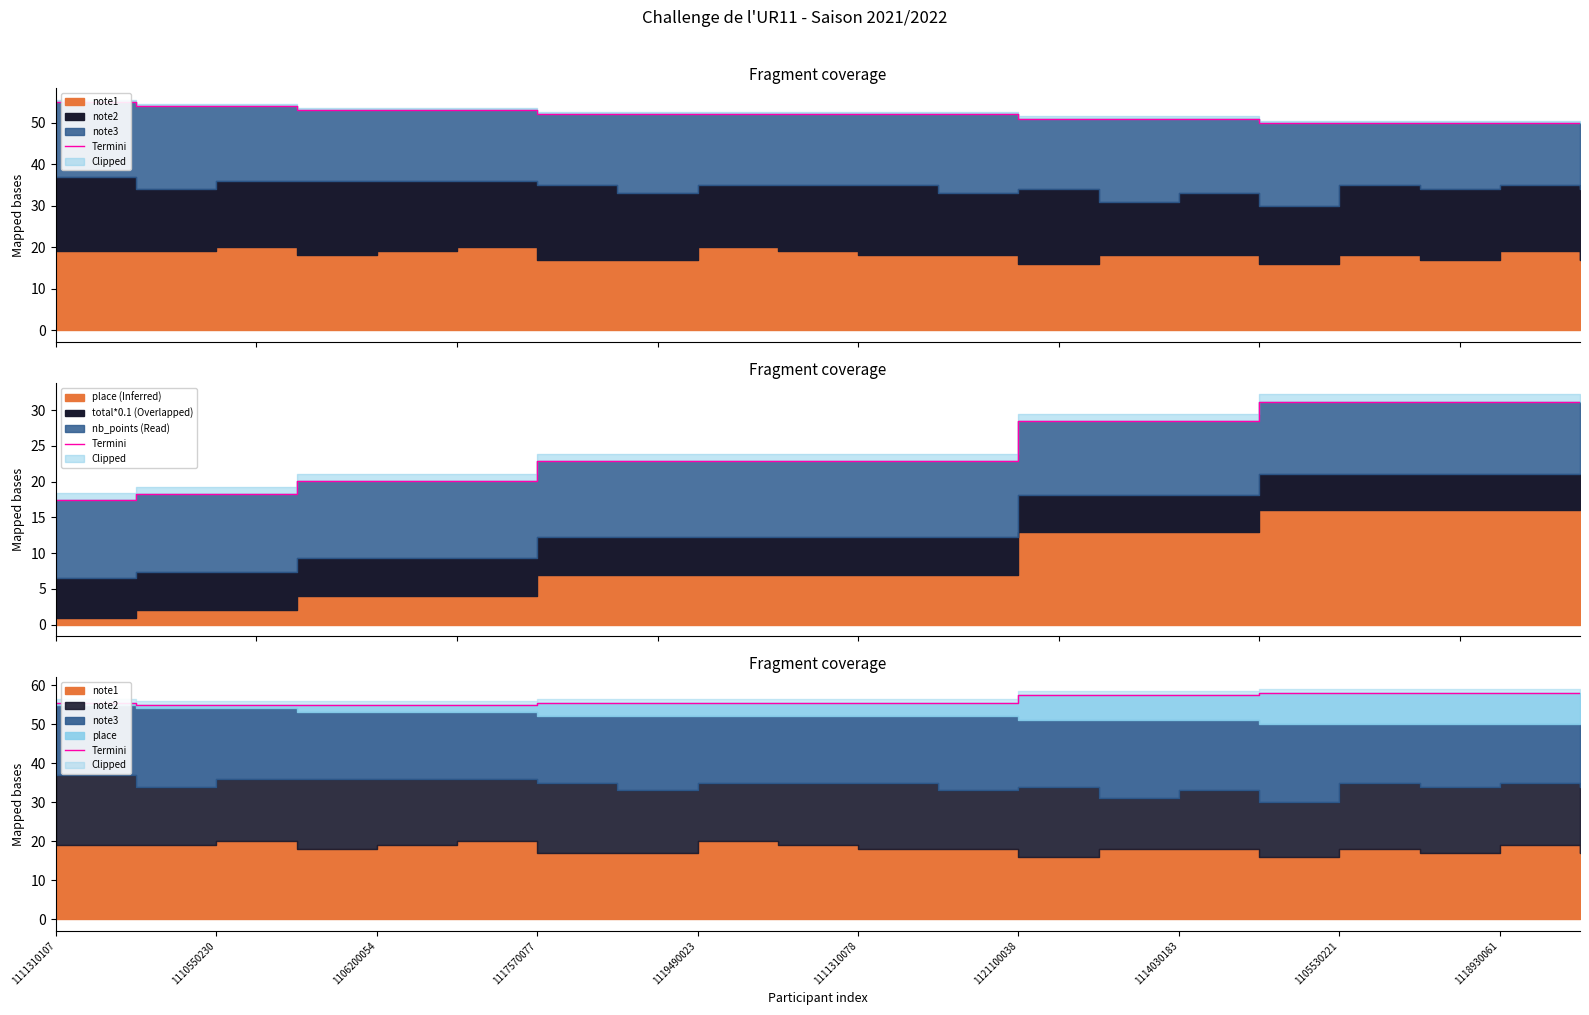

What is the label of the 10th point from the left?

1118930061